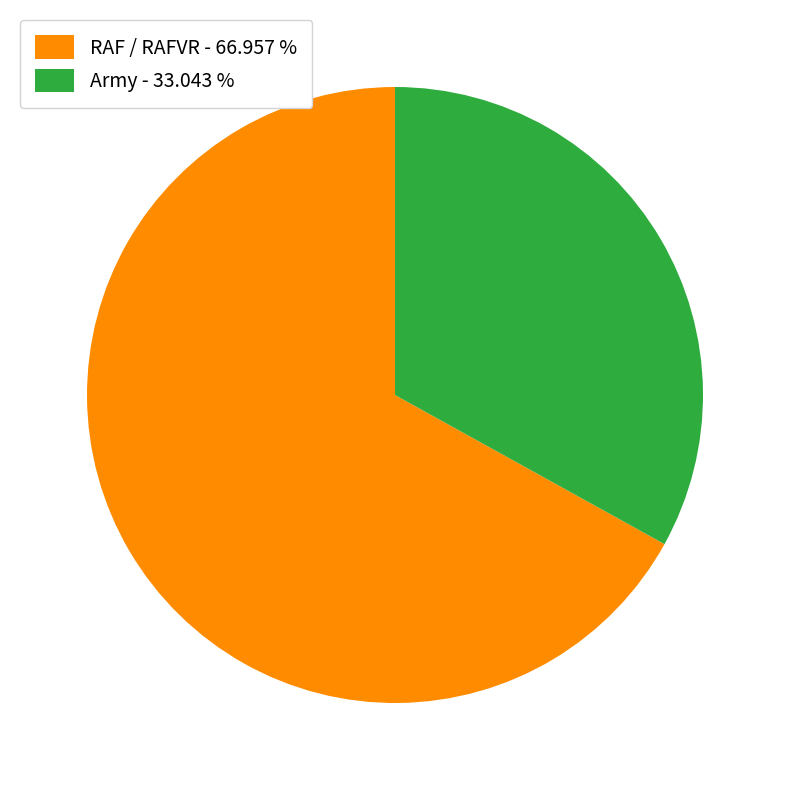

How many slices are in this pie chart?

2